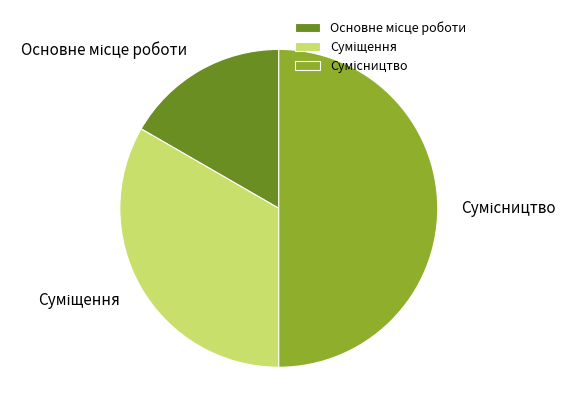

To the nearest percent, what portion does Основне місце роботи represent?

17%